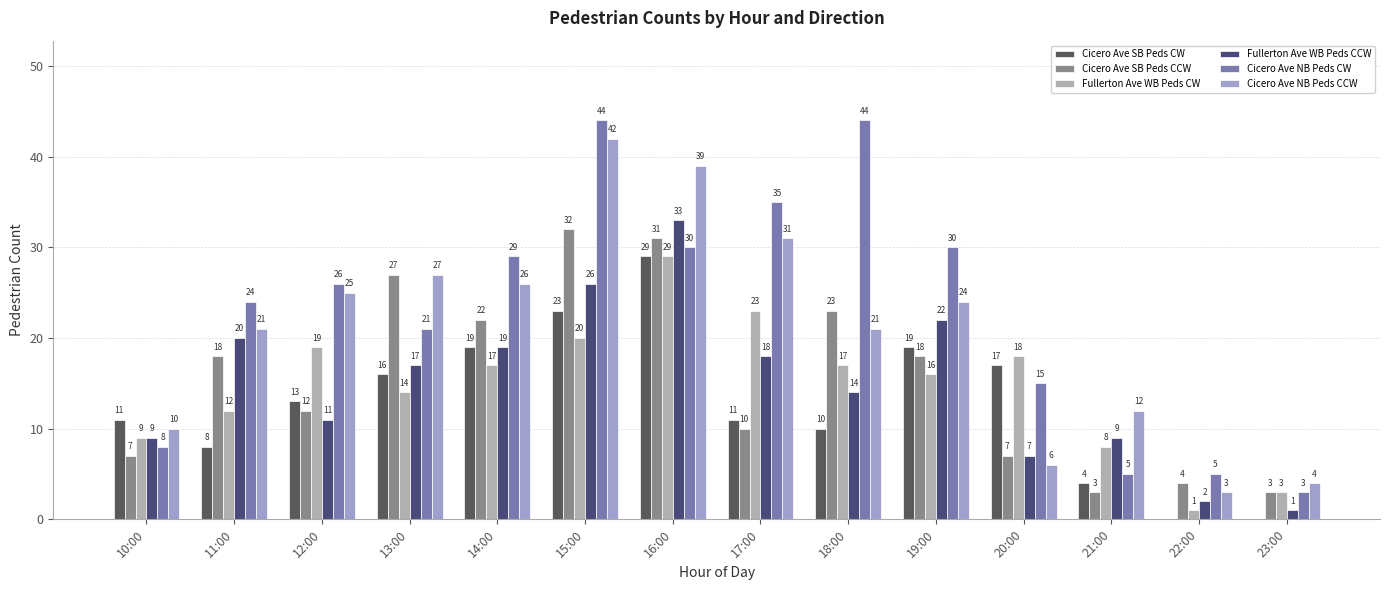

Which series has the largest total across all categories?

Cicero Ave NB Peds CW